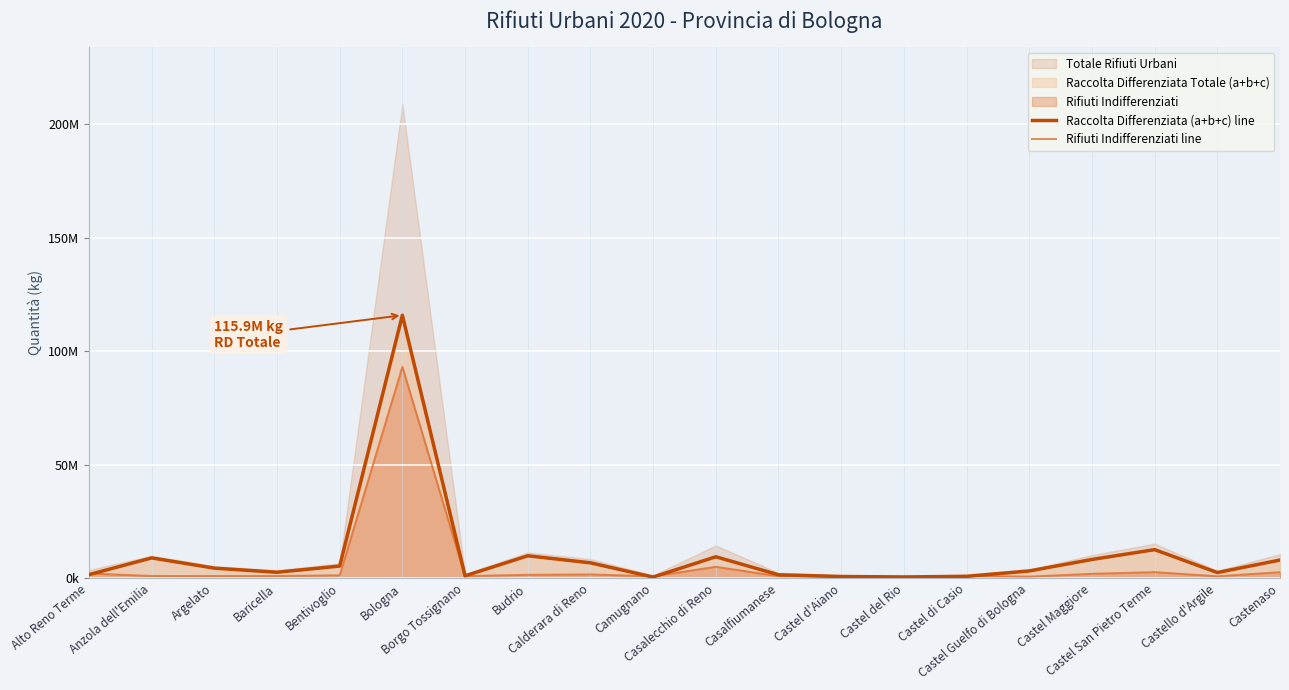

What is the sum of the Rifiuti Indifferenziati line values at Castel Guelfo di Bologna and Borgo Tossignano?

1542653